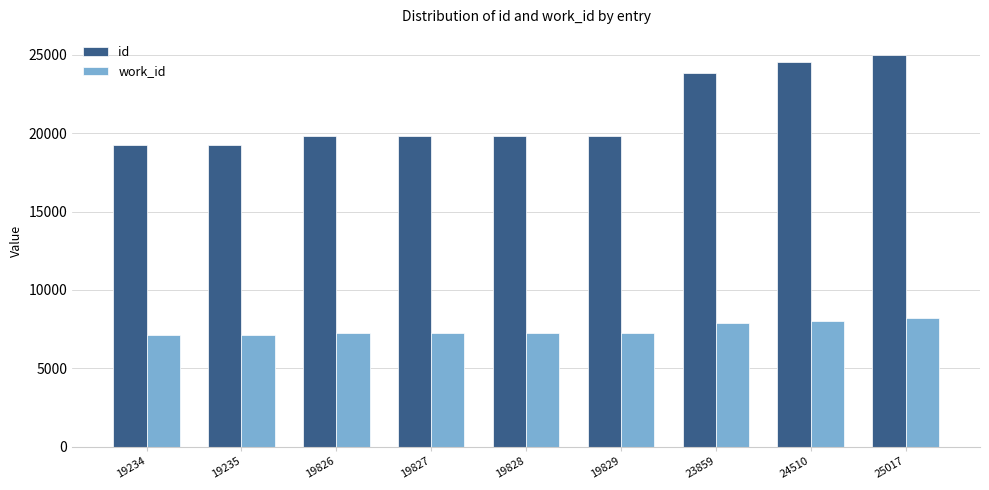

Is the value of id at 19826 greater than the value of work_id at 19827?

Yes